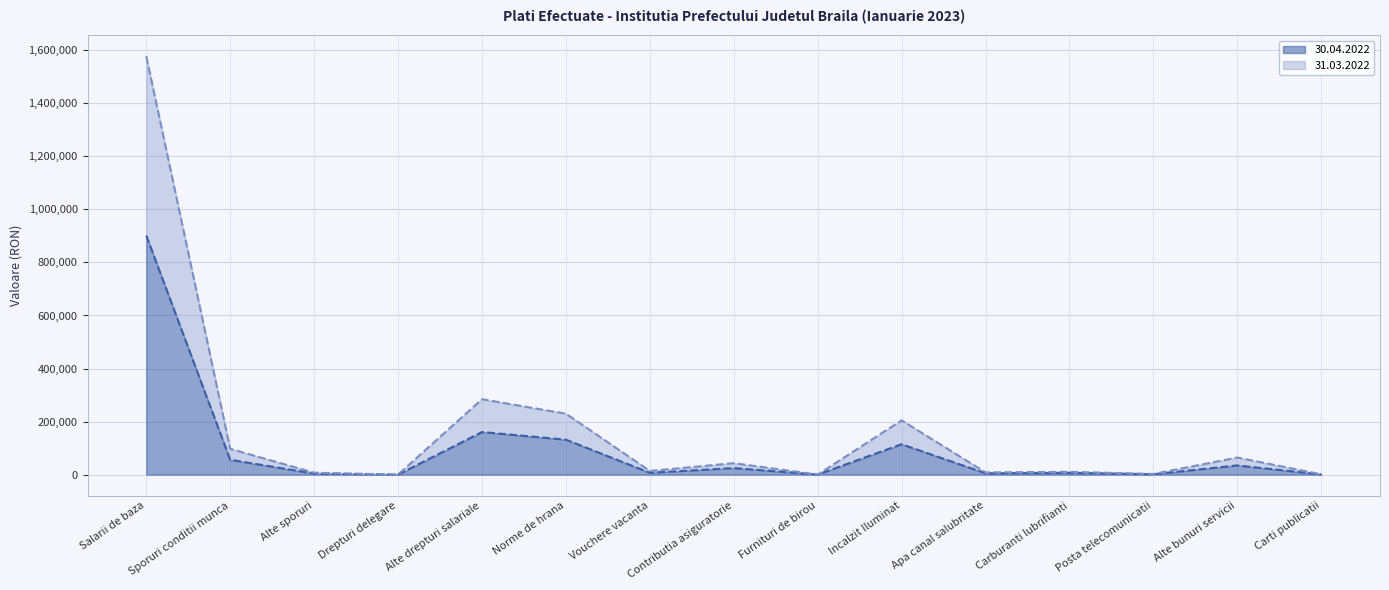

What is the difference between the maximum and second lowest values in the 31.03.2022 line series?

1577148.0